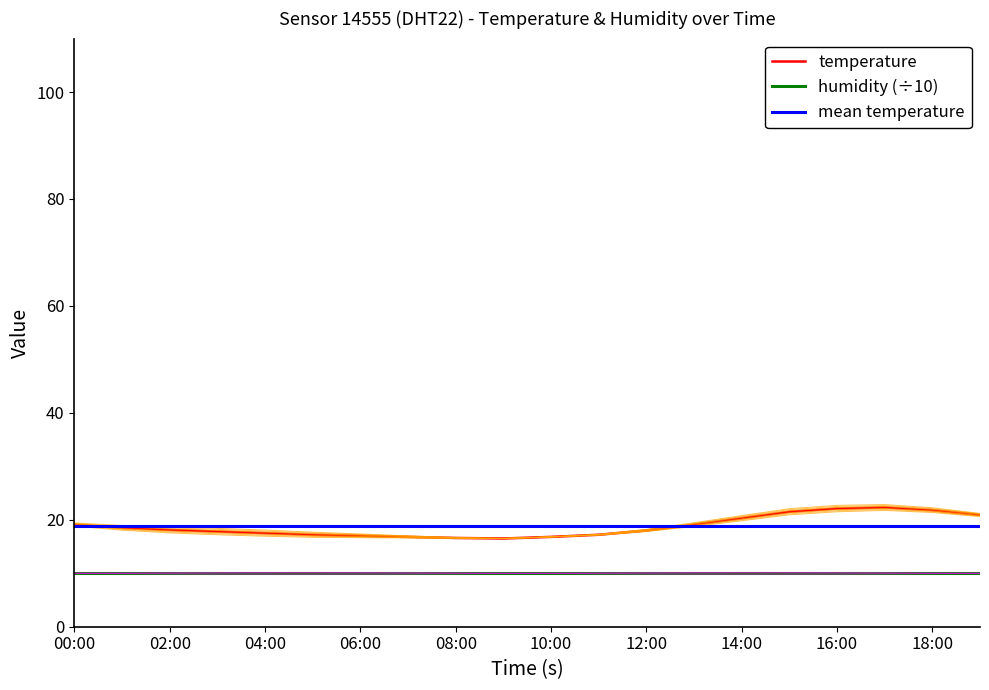

The humidity (÷10) series shows 10.0 at 18:00. True or false?

True